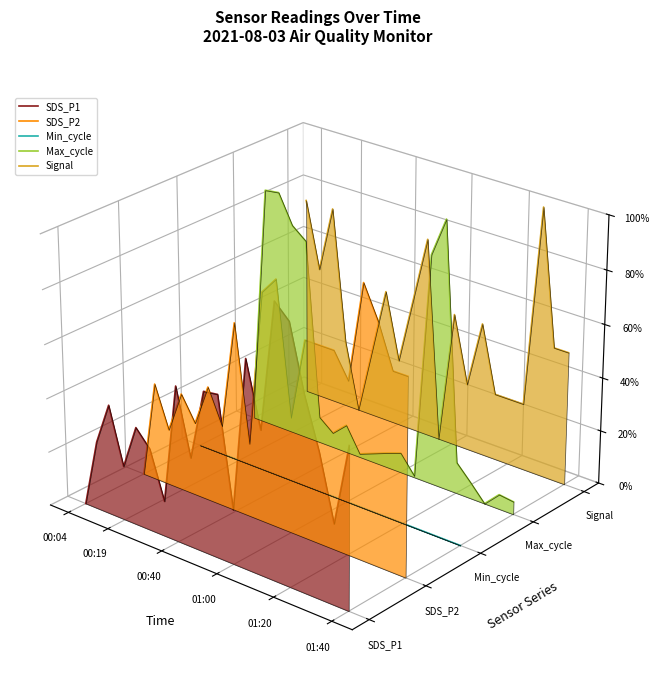

At which category is the sum across all series the highest?

00:40